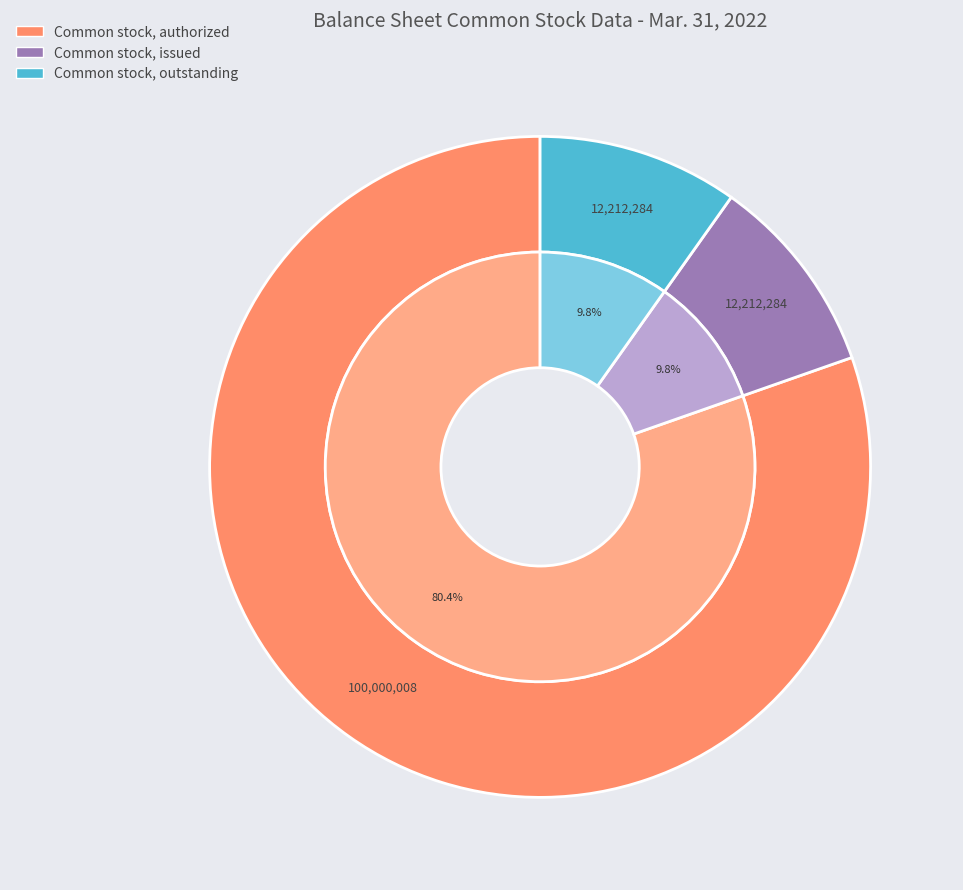

How many segments does this pie chart have?

4